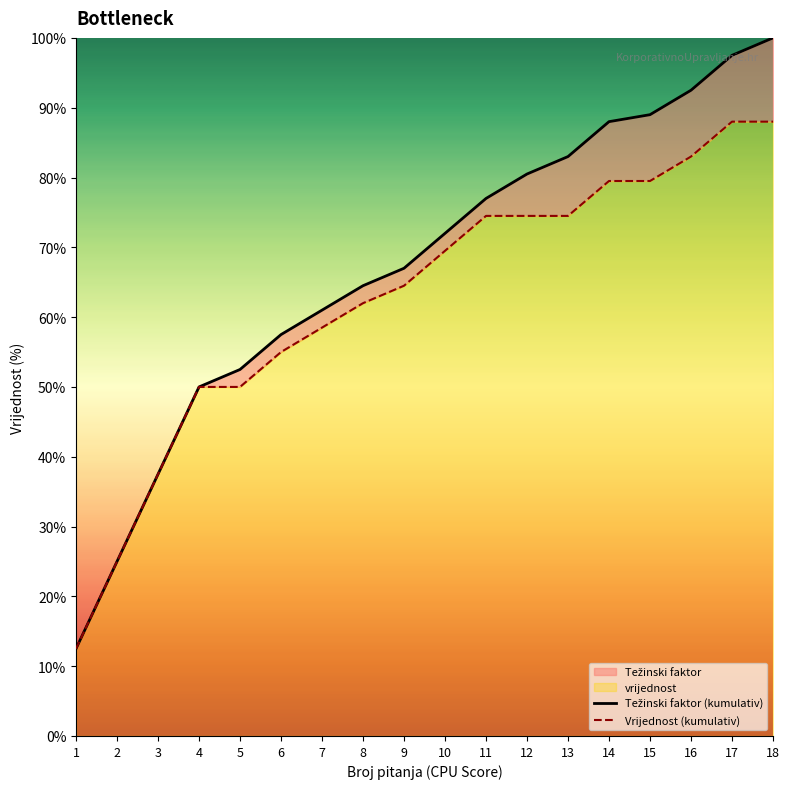

Rank the series by their average value, from highest to lowest.

Težinski faktor (kumulativ), Vrijednost (kumulativ)